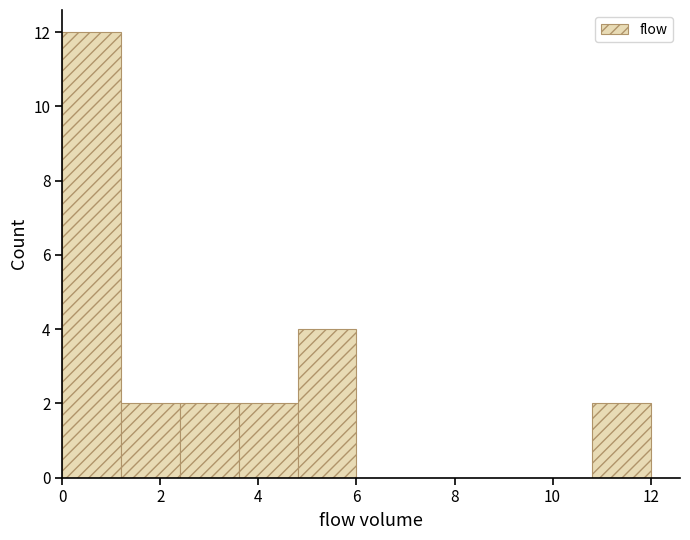

Which range on the x-axis has the tallest bar?

0.0 to 1.2